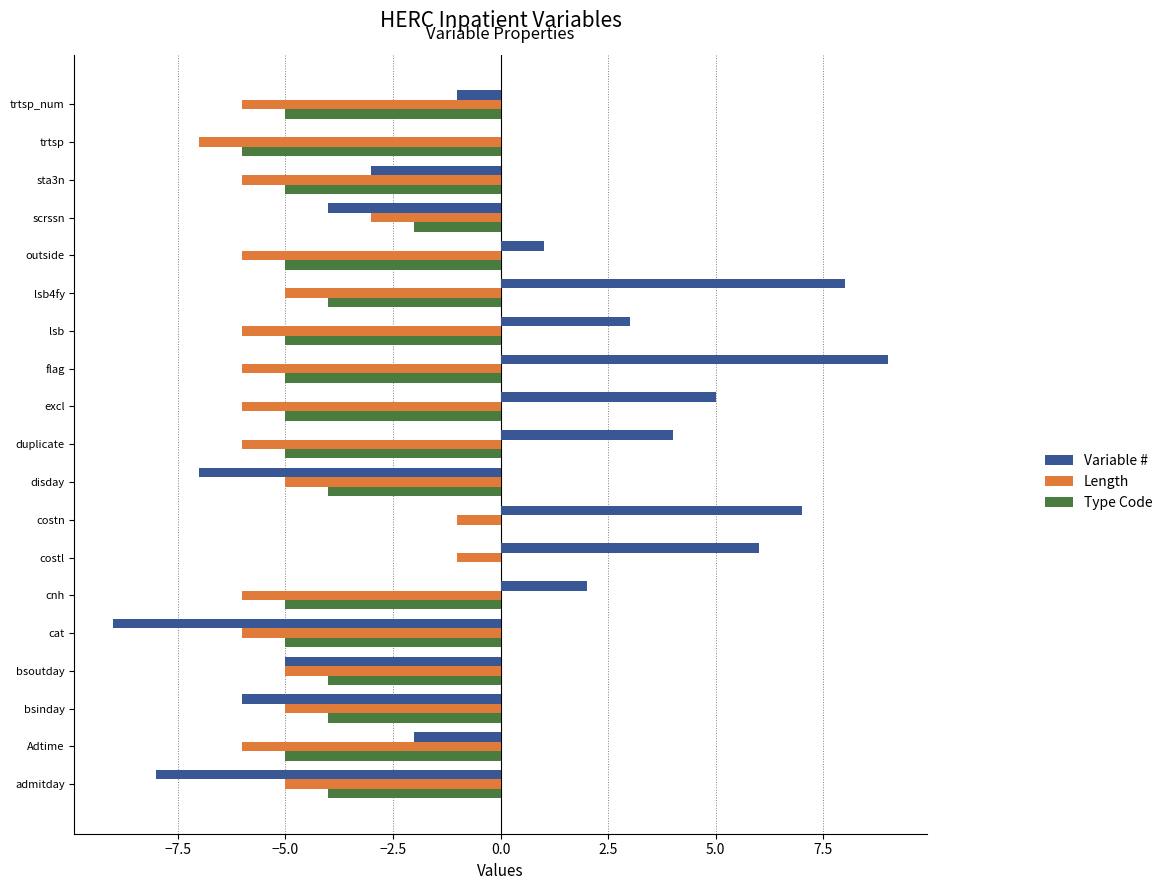

What is the sum of all Type Code values?

-78